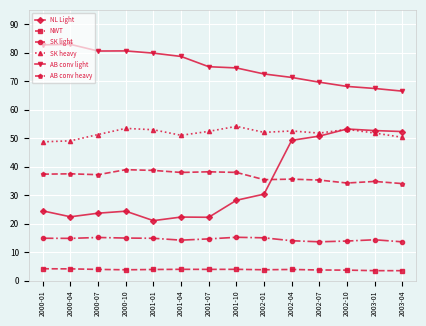

Which series has the widest spread of values?

NL Light